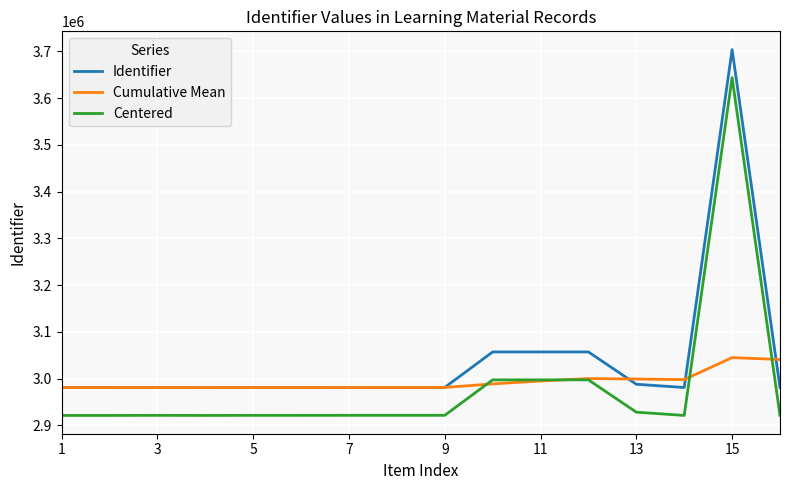

True or false: Centered and Identifier cross at least once.

False